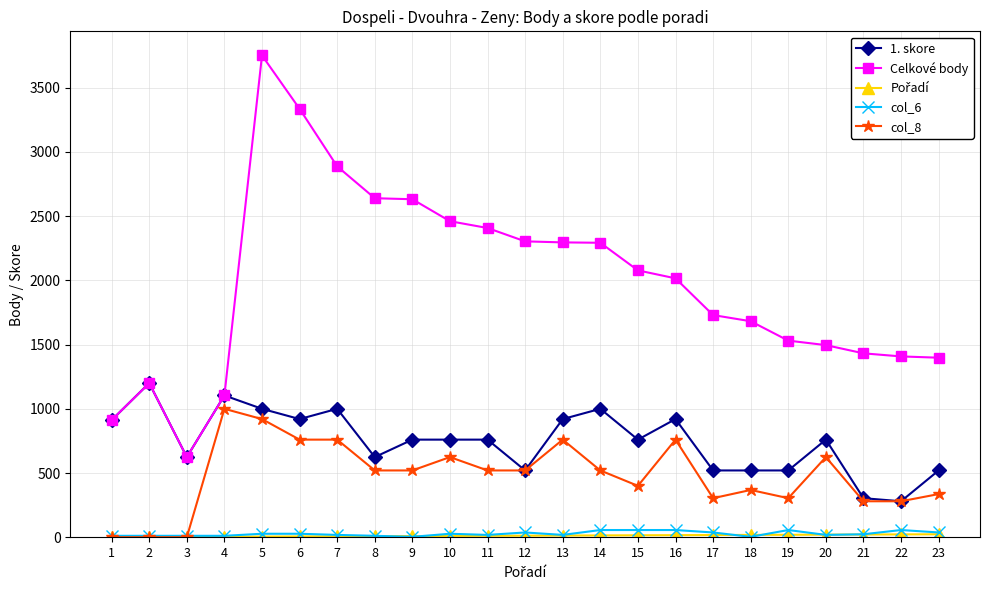

What is the value of the Celkové body point at the 14th from the left?

2293